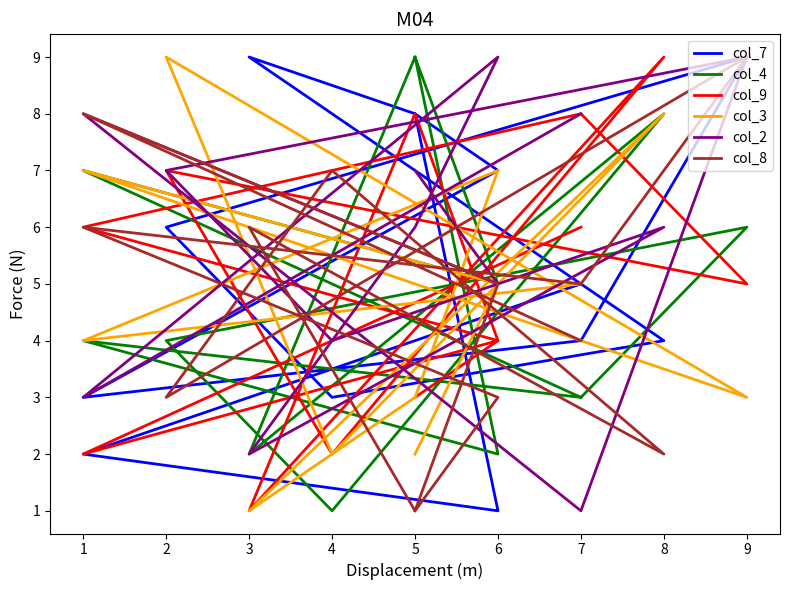

Which series has the largest total across all categories?

col_2